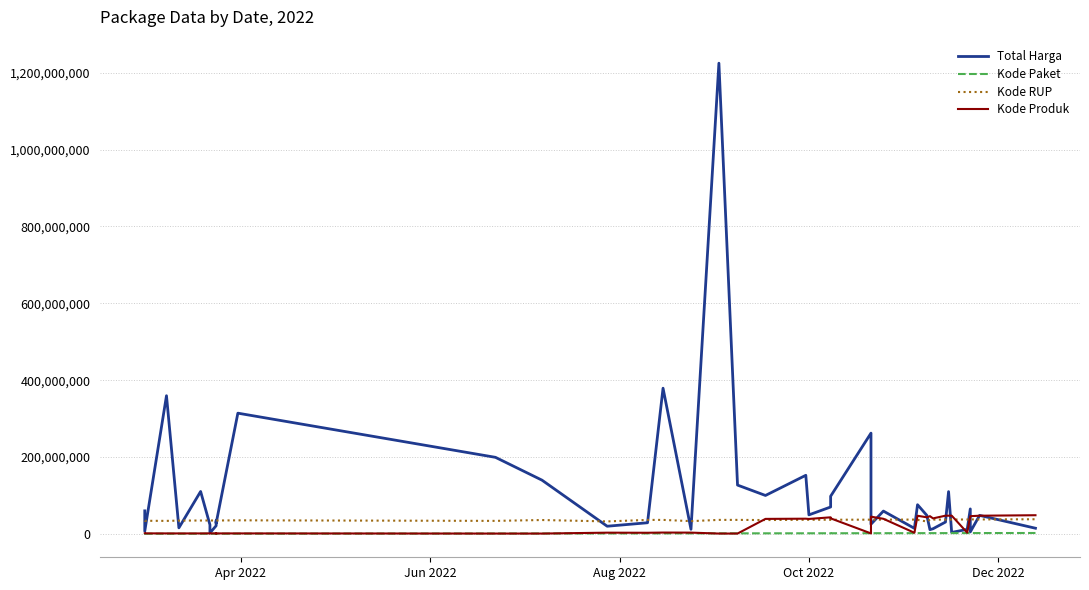

How many interior local peaks does the Kode Produk series have?

12